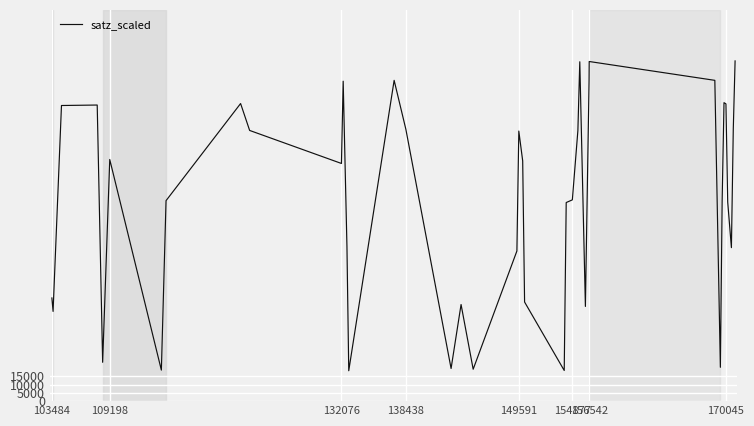

What is the difference between the maximum and minimum values?

187660.9